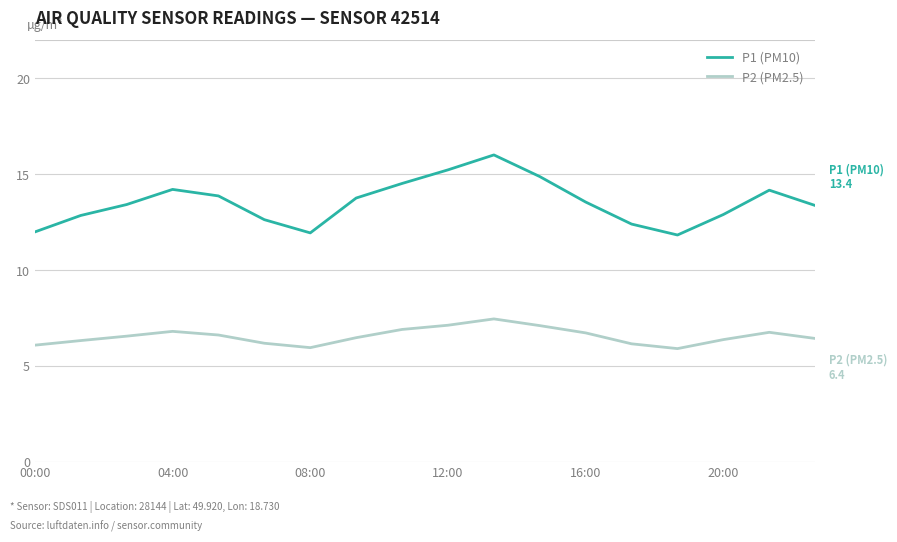

Which series has the largest total across all categories?

P1 (PM10)